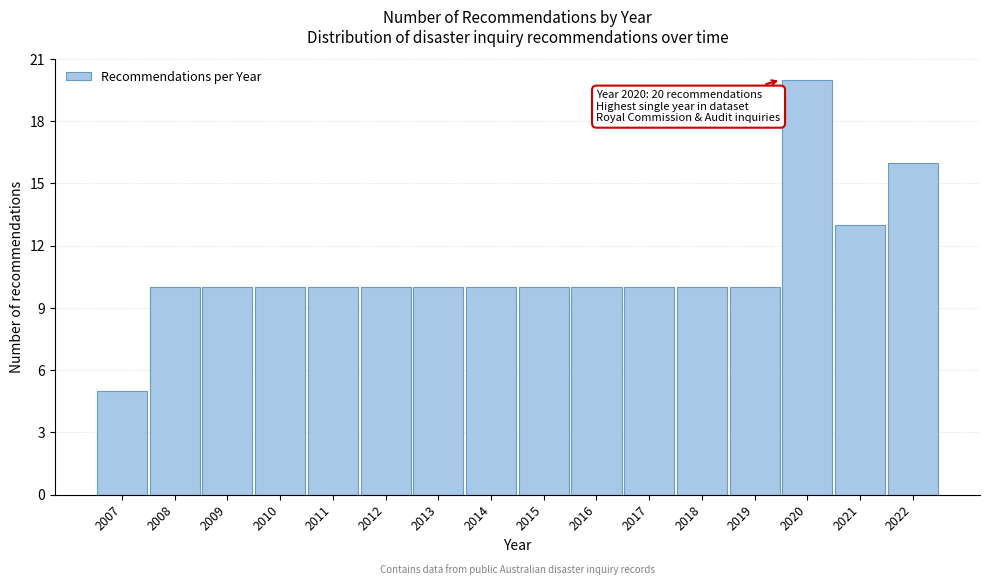

Reading right to left, list all the values displayed in this chart.

2022=16	2021=13	2020=20	2019=10	2018=10	2017=10	2016=10	2015=10	2014=10	2013=10	2012=10	2011=10	2010=10	2009=10	2008=10	2007=5